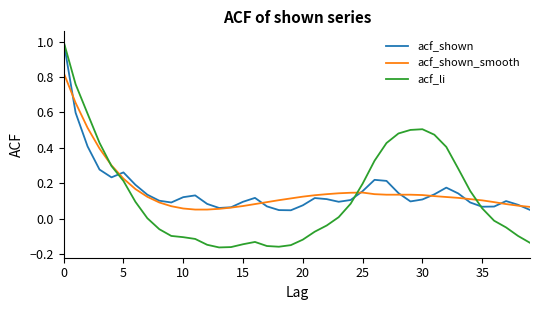

Which series has the widest spread of values?

acf_li